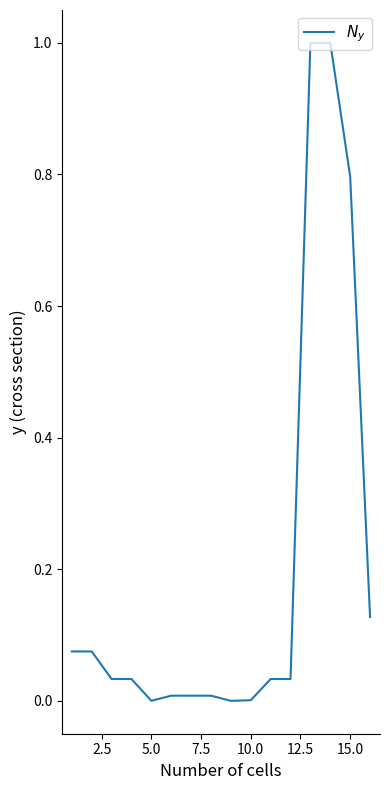

What is the maximum value shown in the chart?

1.0